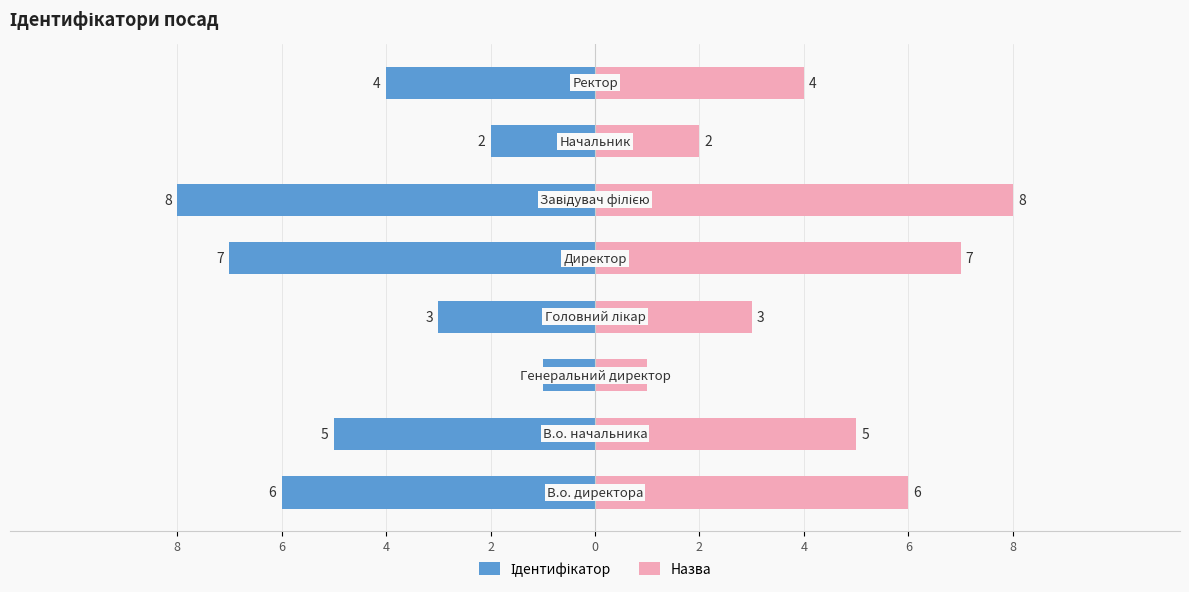

What is the sum of all Назва values?

36